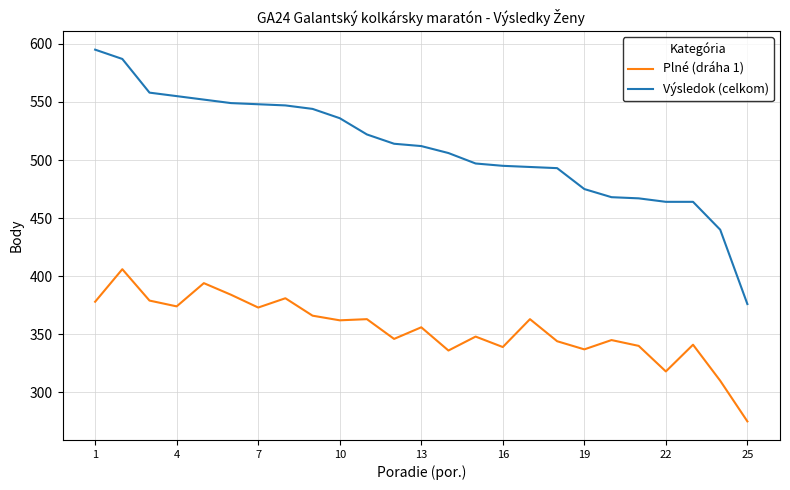

What is the average value of the Plné (dráha 1) series?

354